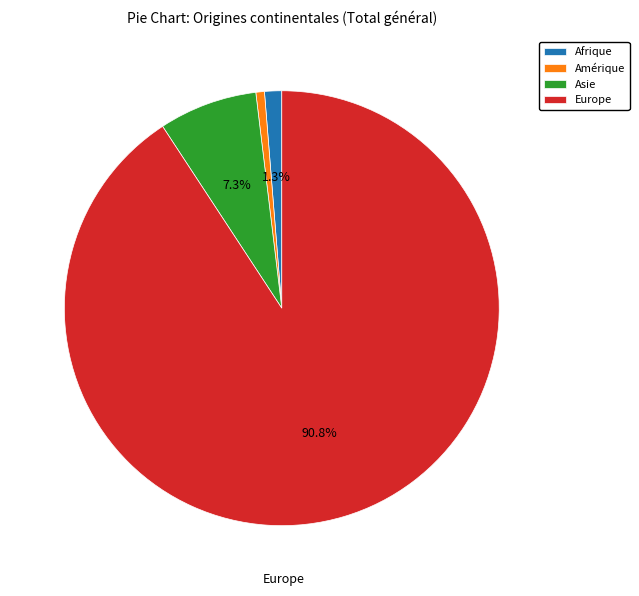

How many segments does this pie chart have?

4